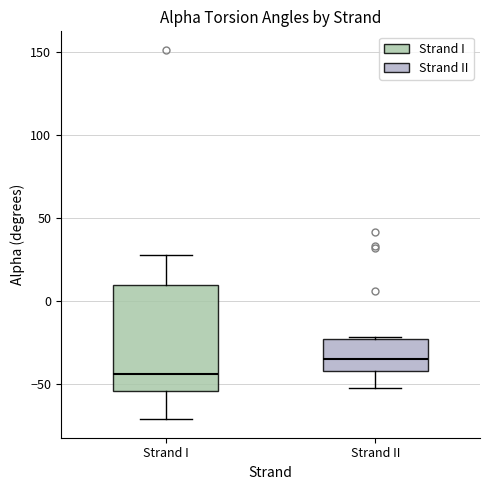

Where does the lower whisker of the box for Strand II end on the y-axis? The values are not printed on the chart, so give them approximately, as read against the axis.

-50